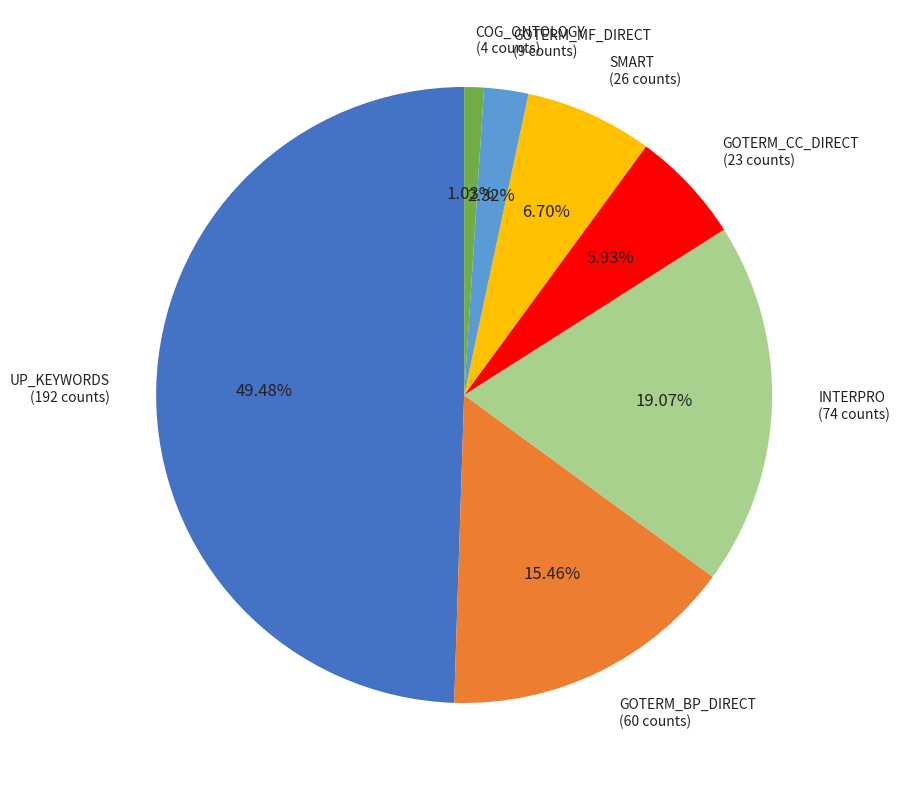

To the nearest percent, what is the average slice percentage?

14%